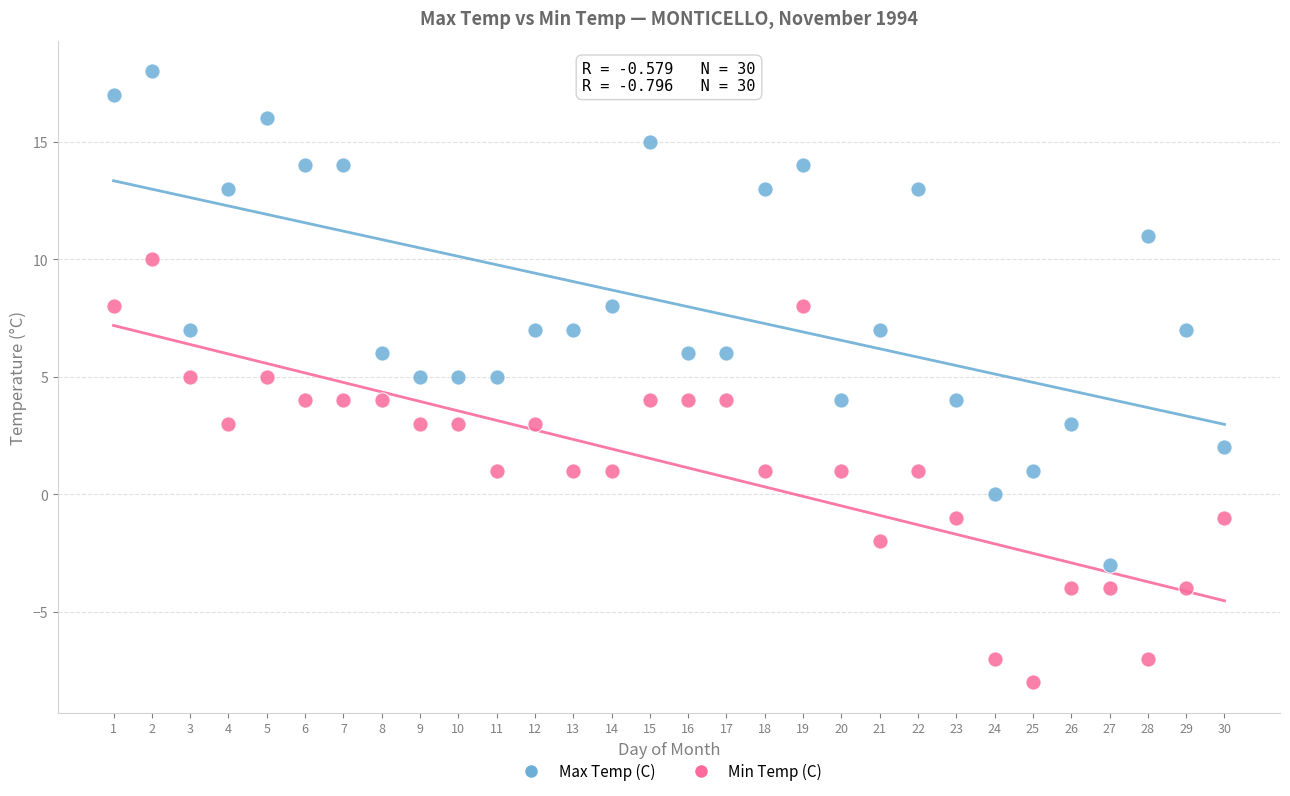

Which series has the largest Y range (max minus min)?

Max Temp (C)